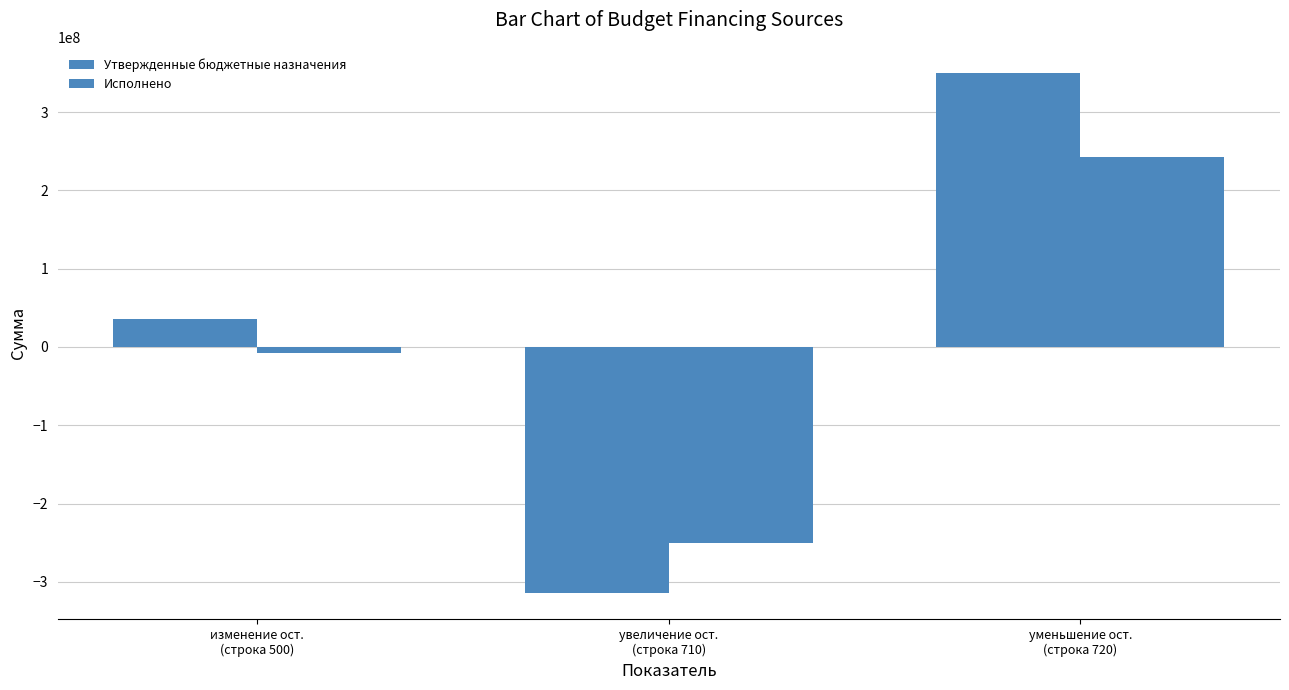

How many bars are there in total?

6